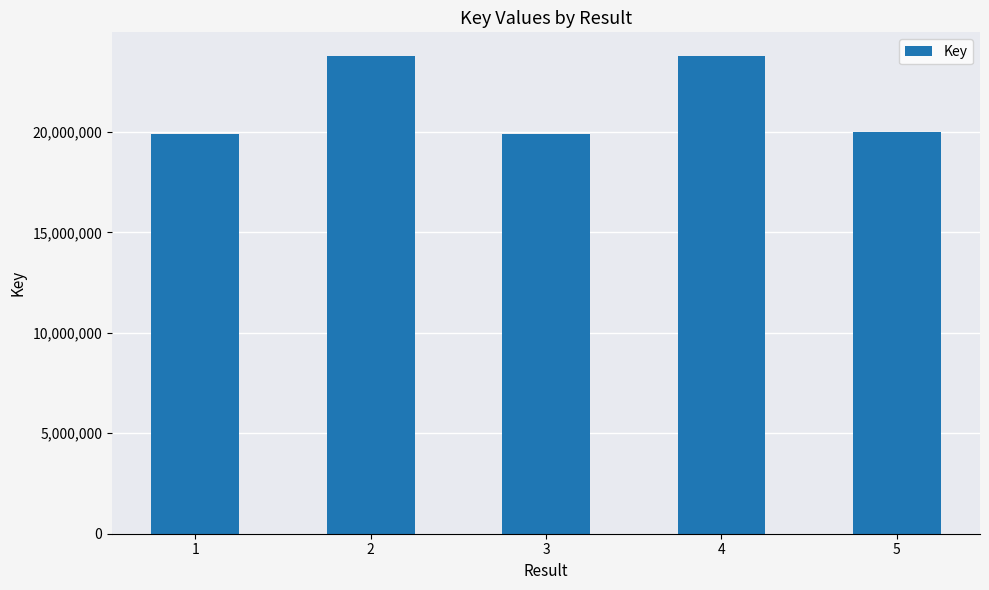

What is the minimum value shown in the chart?

19896613